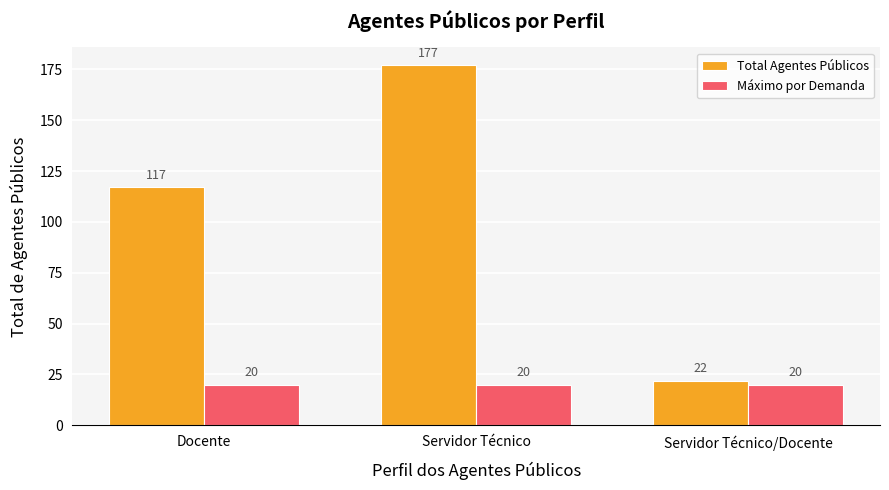

How many series are shown in this chart?

2